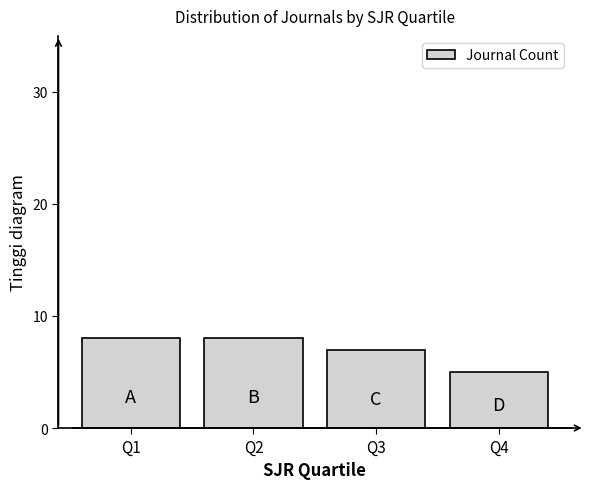

Reading left to right, list all the values displayed in this chart.

Q1=8	Q2=8	Q3=7	Q4=5